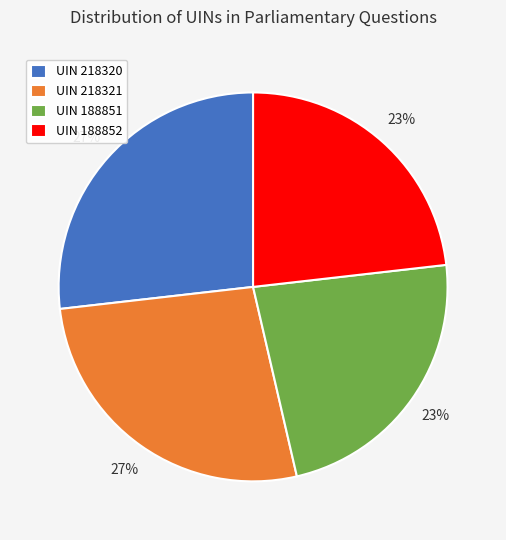

Is there any slice that represents more than half of the pie?

No